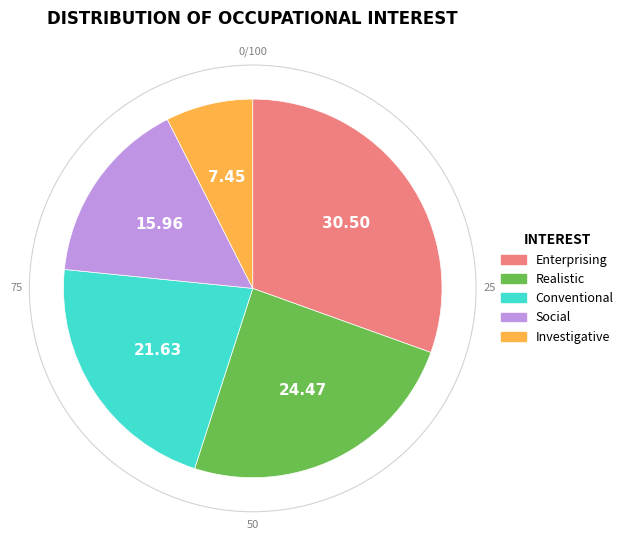

Do Conventional and Investigative together represent more than half of the pie?

No